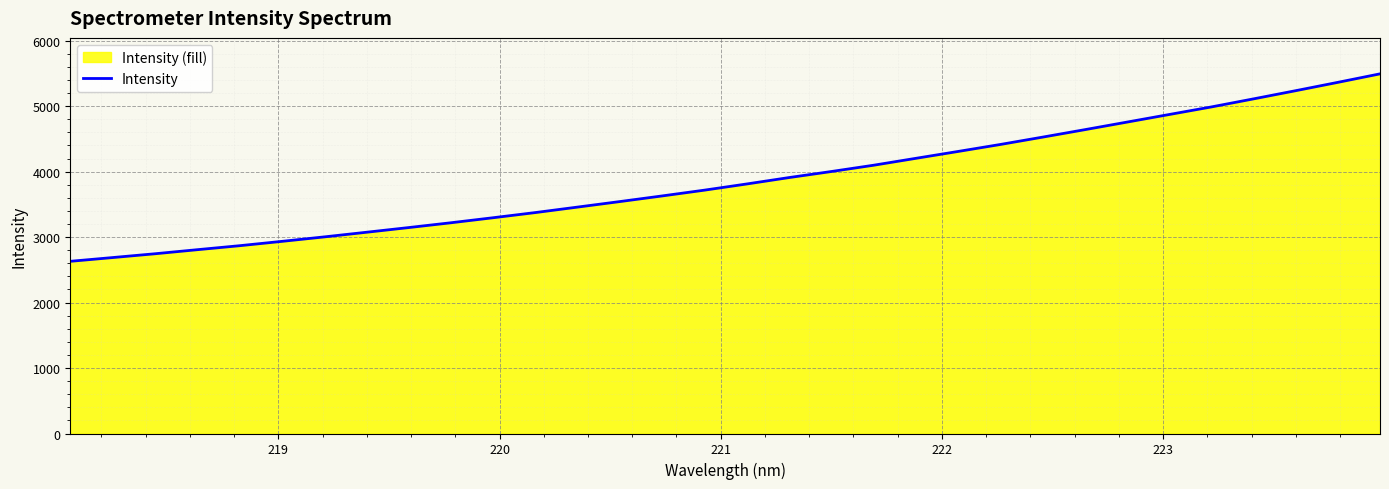

What is the difference between the maximum and minimum values?

2863.3